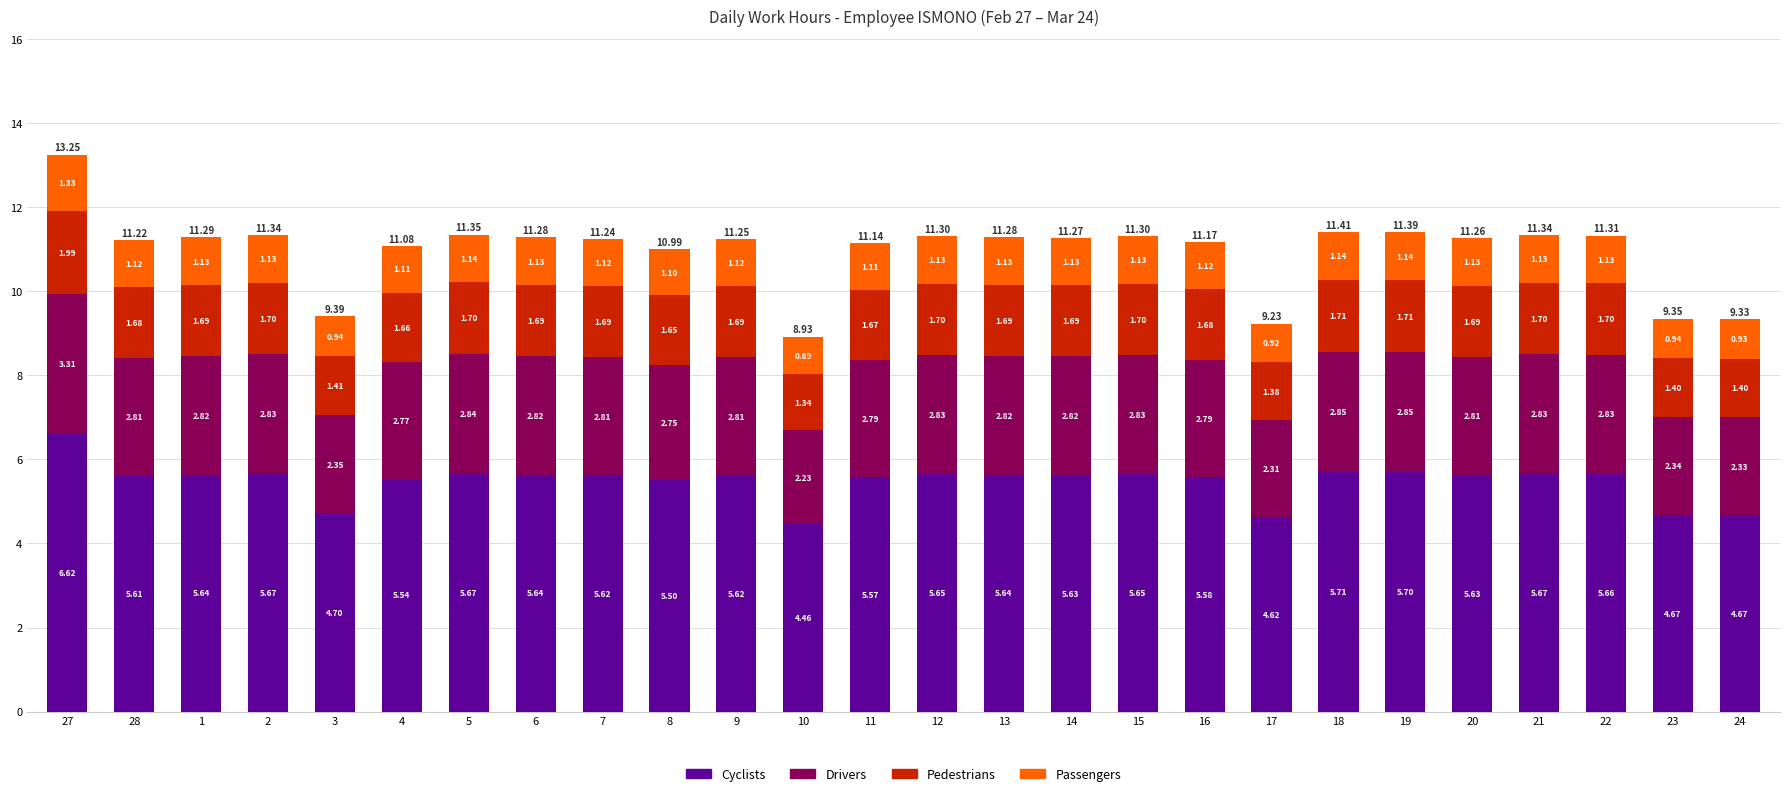

What is the total value across all series at 9?

11.2